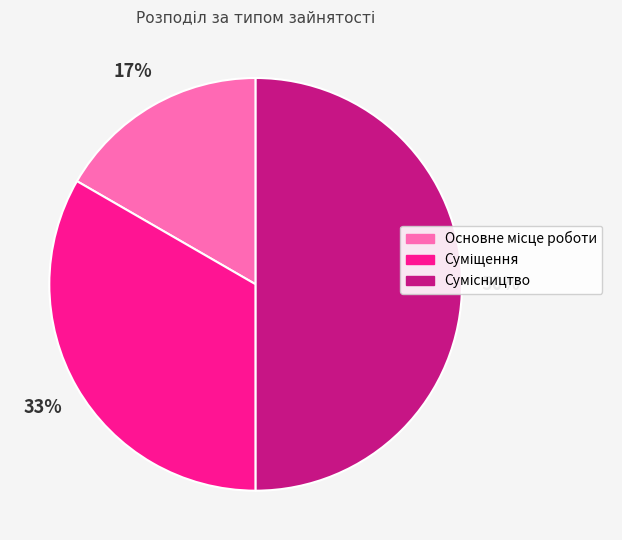

To the nearest percent, what is the difference between the largest and smallest slice percentages?

33%